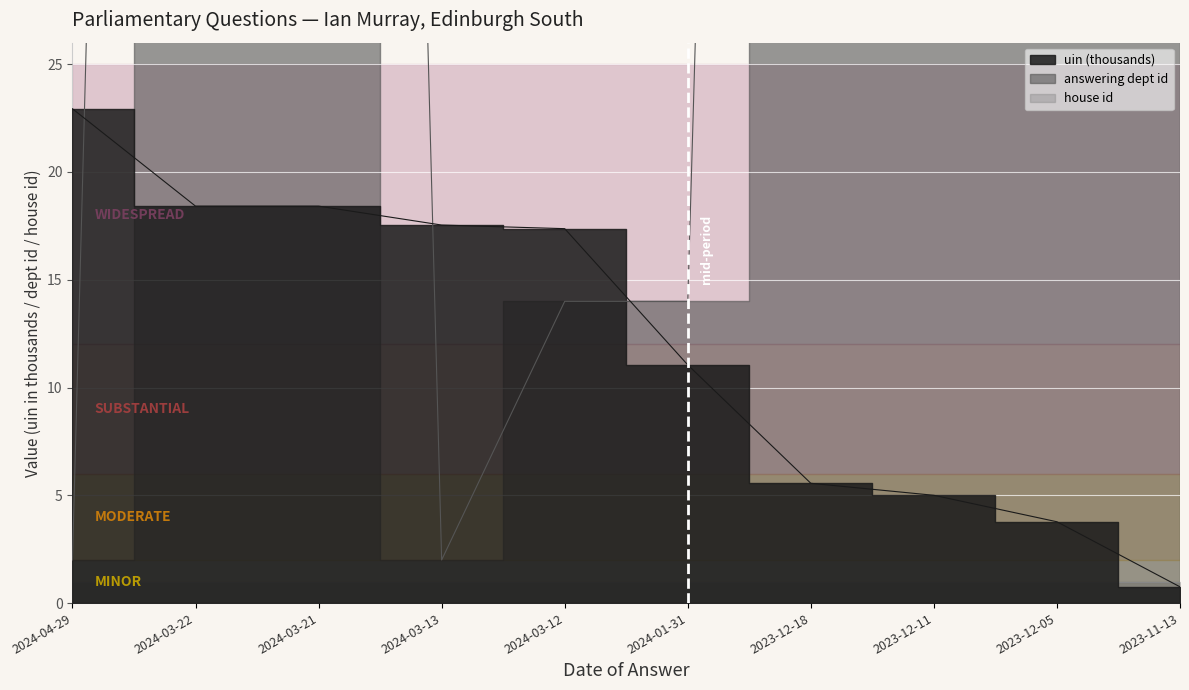

True or false: answering dept id has a value of 1.1 at 2024-03-13.

False